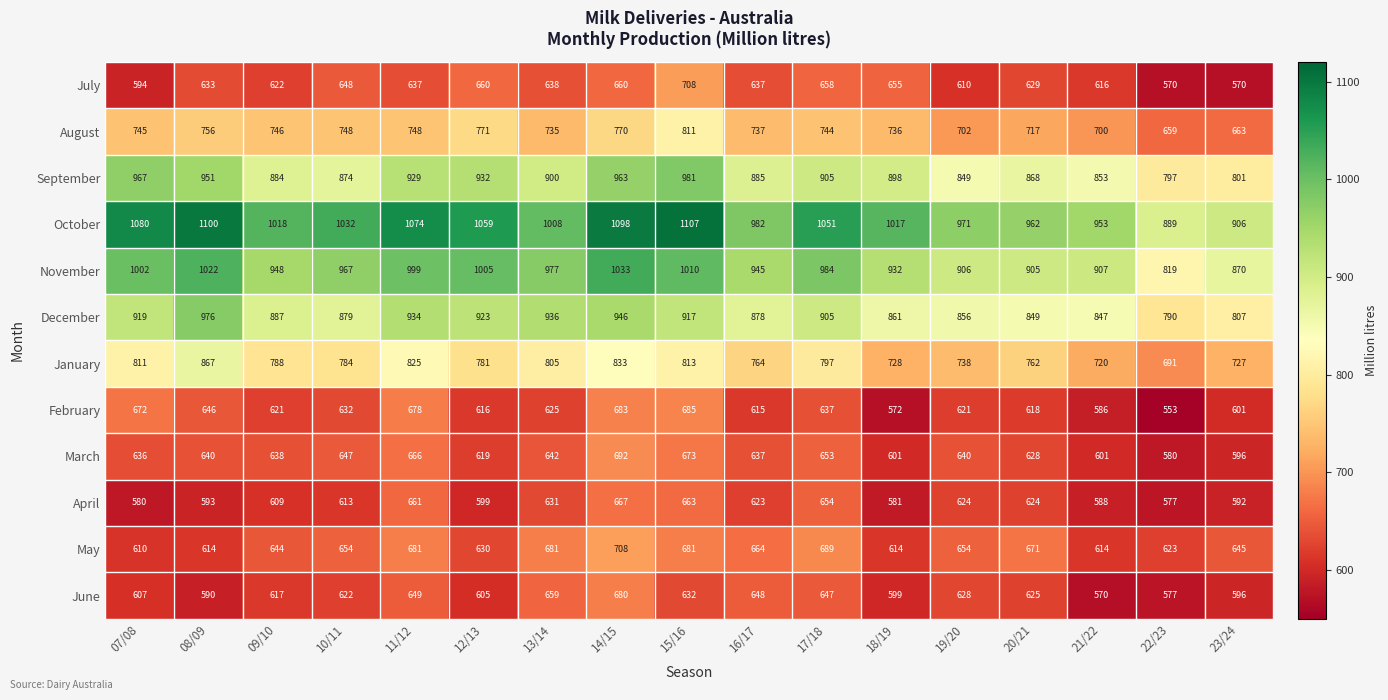

At 10/11, list the series in order from smallest to largest.

April, June, February, March, July, May, August, January, September, December, November, October